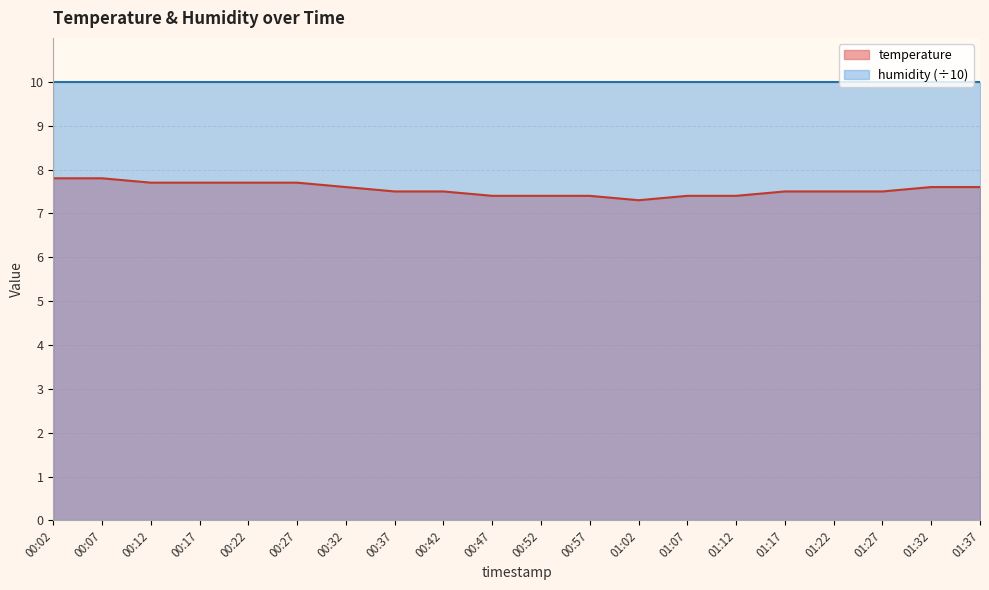

What is the label of the 15th point from the right?

00:27